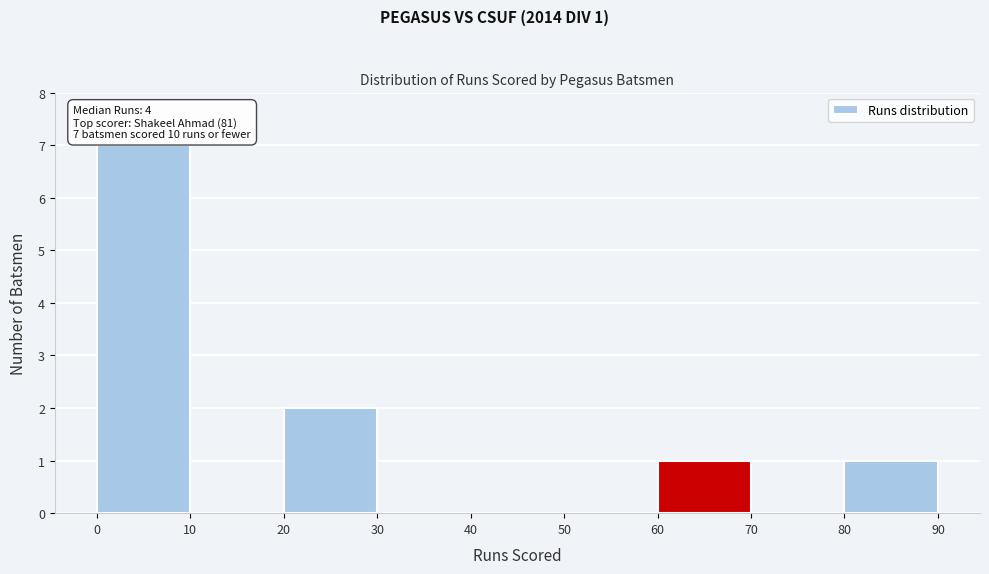

Over which range of the x-axis is the bar tallest?

0 to 10